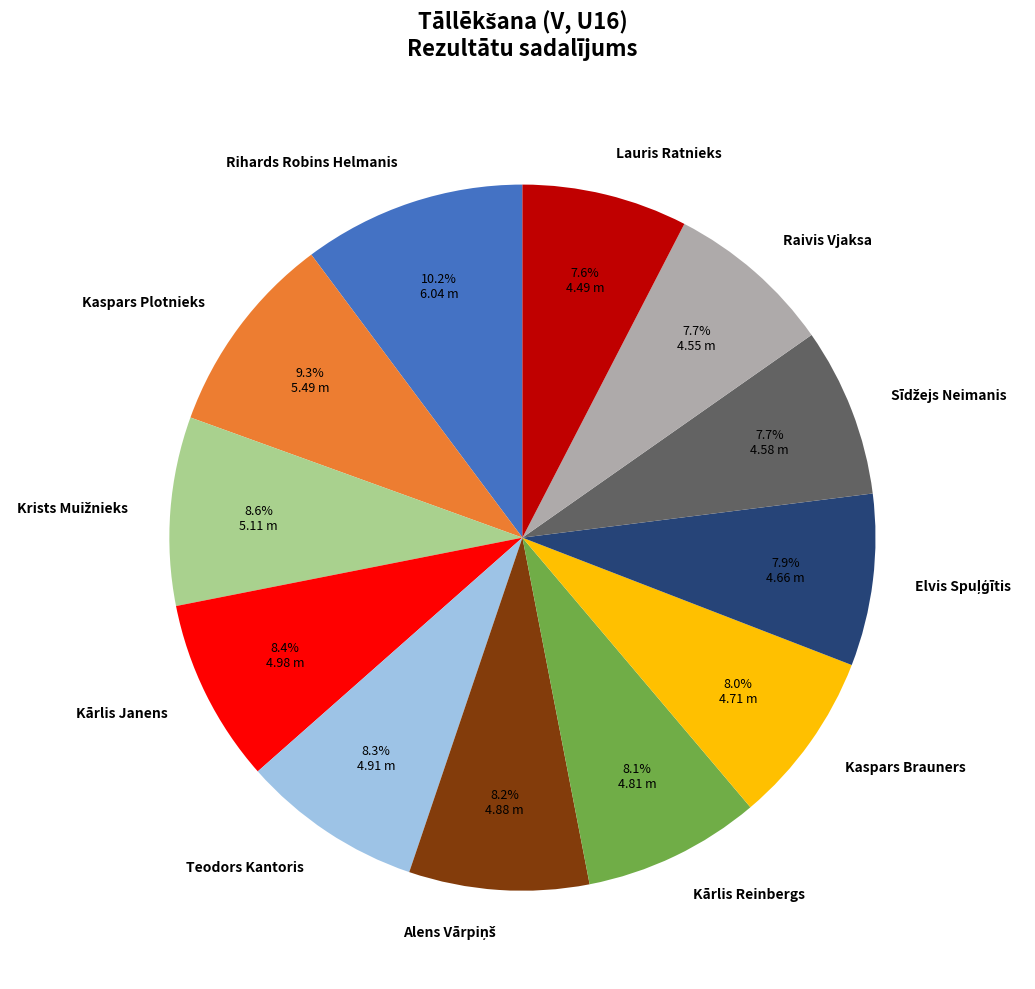

Which slice is the largest?

Rihards Robins Helmanis